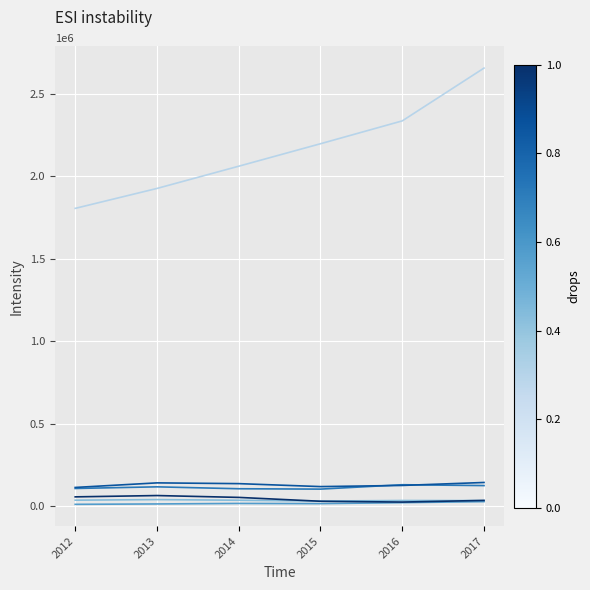

What is the greatest value displayed?

2655198